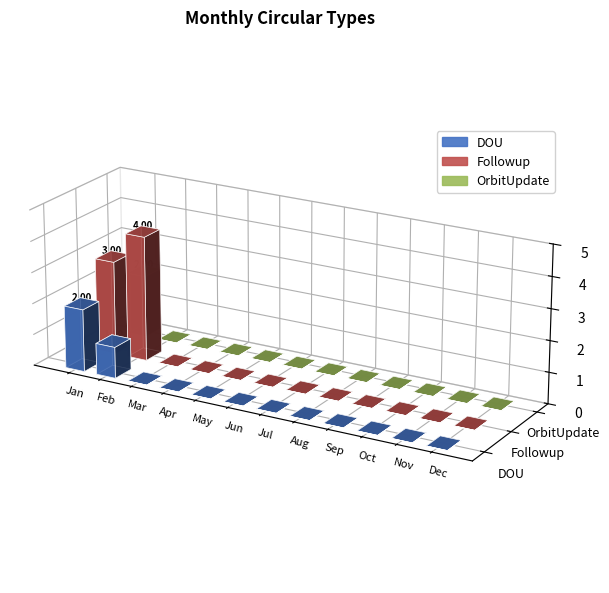

Reading left to right, list all the values displayed in this chart.

DOU: Jan=2	Feb=1	Mar=0	Apr=0	May=0	Jun=0	Jul=0	Aug=0	Sep=0	Oct=0	Nov=0	Dec=0
Followup: Jan=3	Feb=4	Mar=0	Apr=0	May=0	Jun=0	Jul=0	Aug=0	Sep=0	Oct=0	Nov=0	Dec=0
OrbitUpdate: Jan=2	Feb=0	Mar=0	Apr=0	May=0	Jun=0	Jul=0	Aug=0	Sep=0	Oct=0	Nov=0	Dec=0